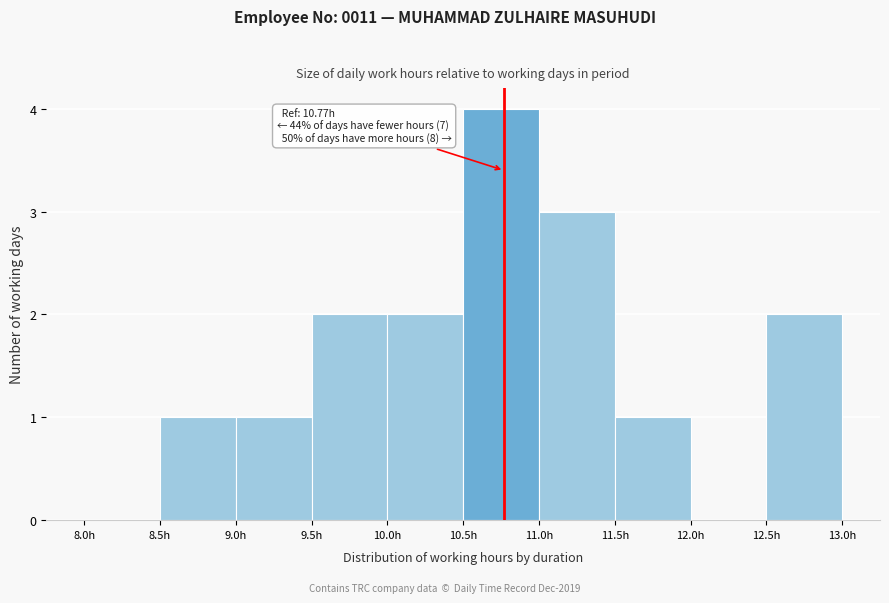

Over which range of the x-axis is the bar tallest?

10.5 to 11.0